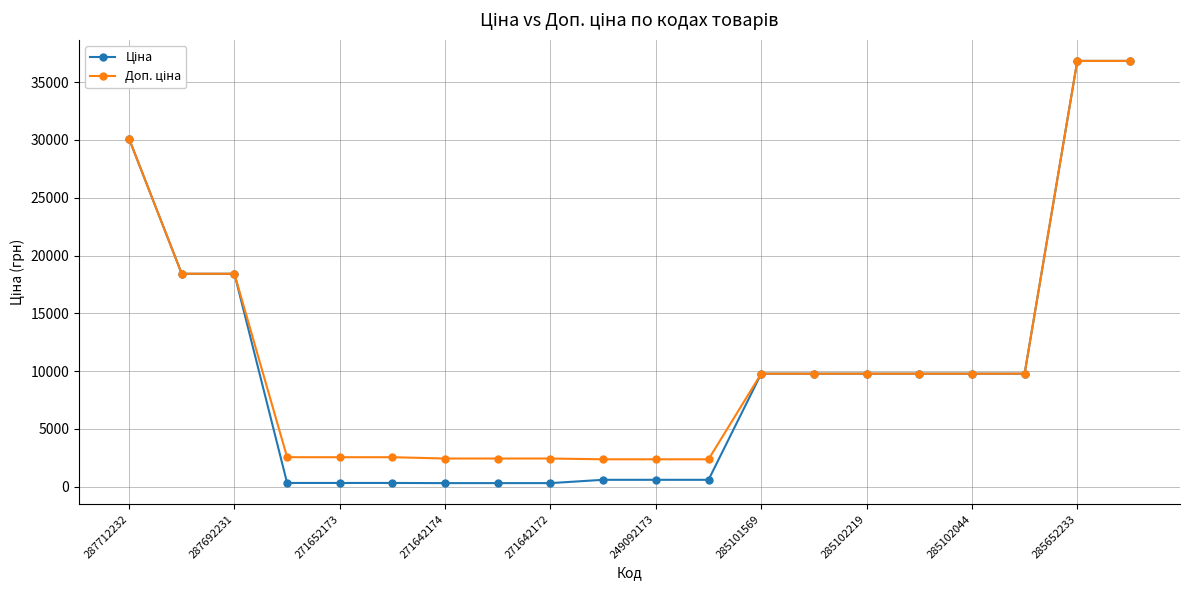

How many series are shown in this chart?

2